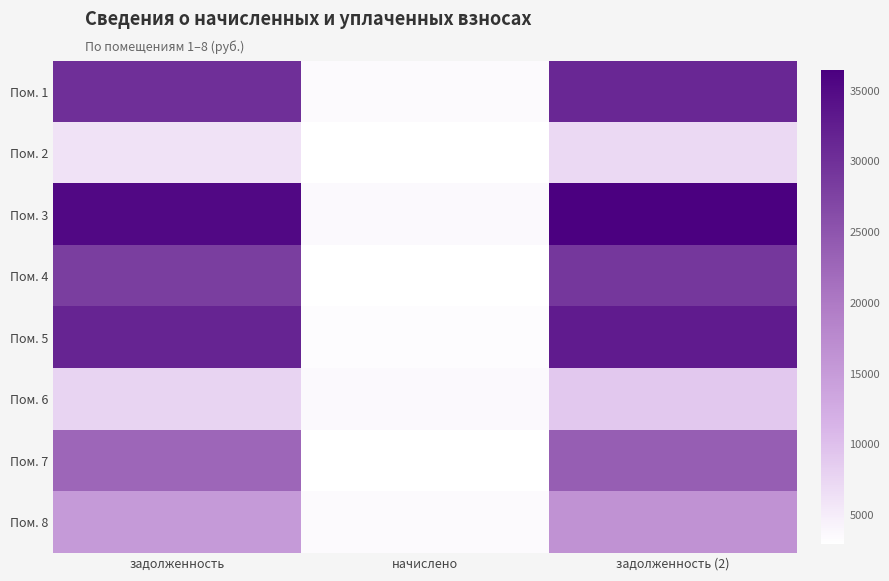

How many data points does each series have?

3